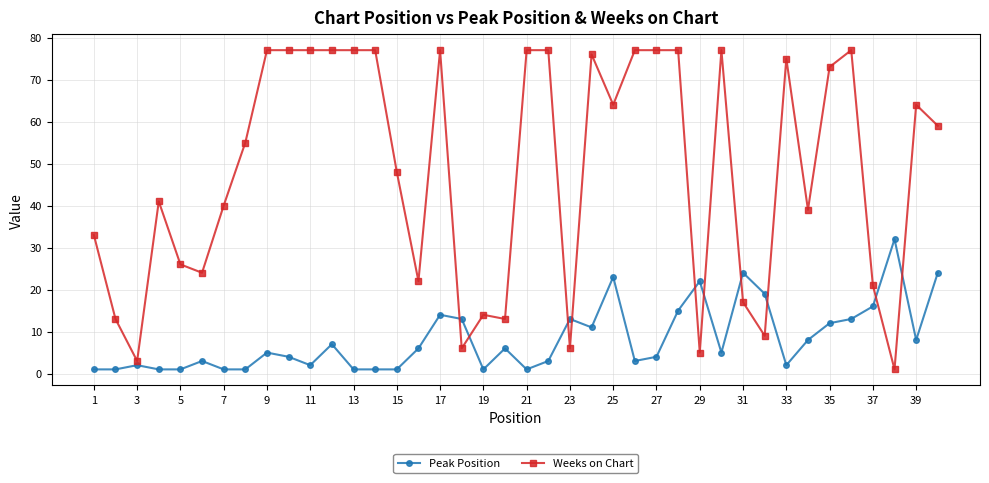

After their last crossing, which series has the higher values: Peak Position or Weeks on Chart?

Weeks on Chart